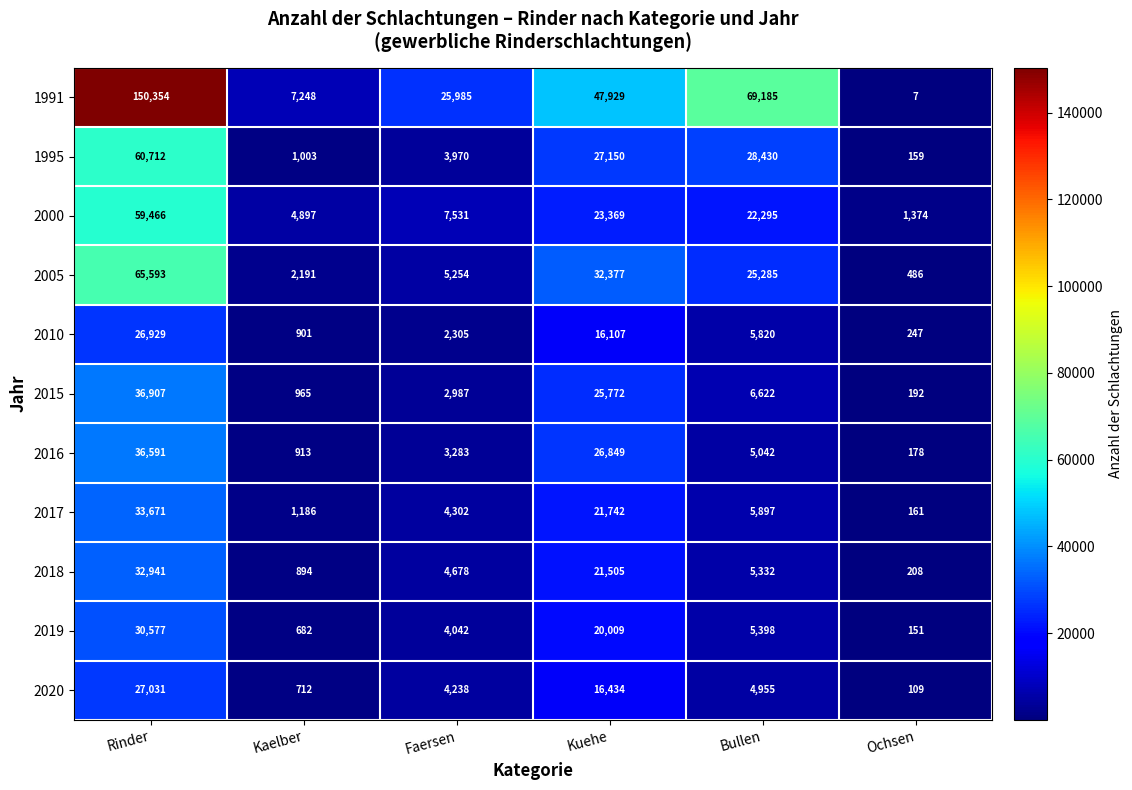

What is the difference between the 2005 values at Ochsen and Kuehe?

31891